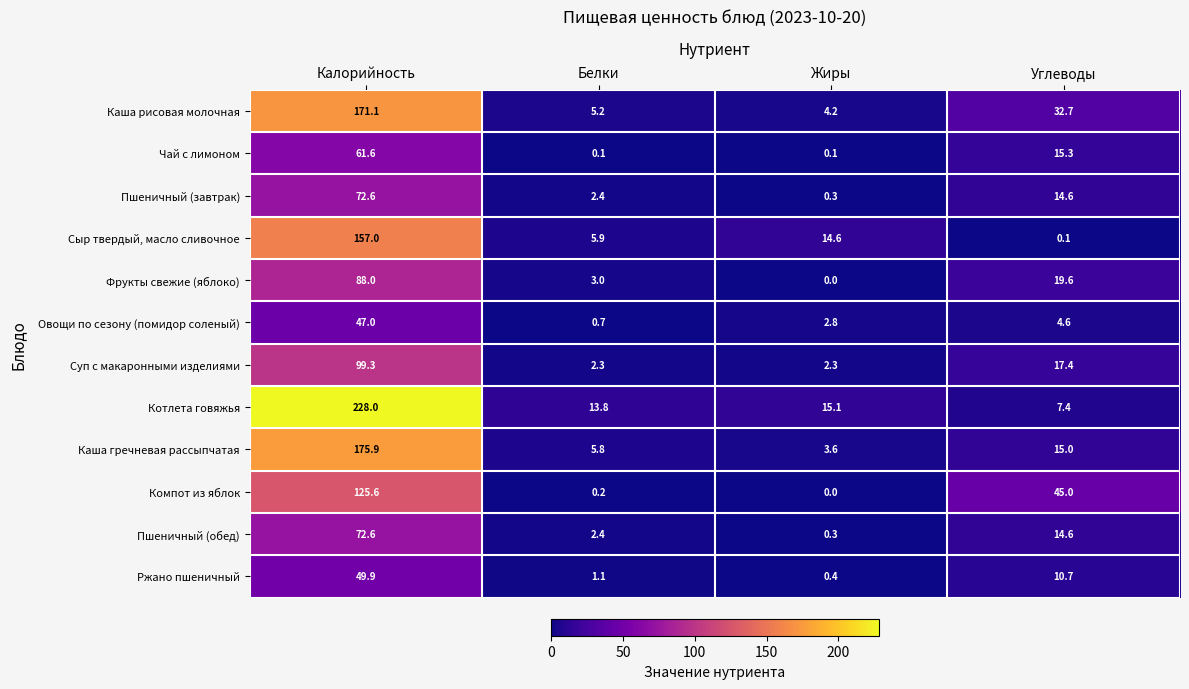

What is the sum of the Пшеничный (завтрак) values at Жиры and Белки?

2.7